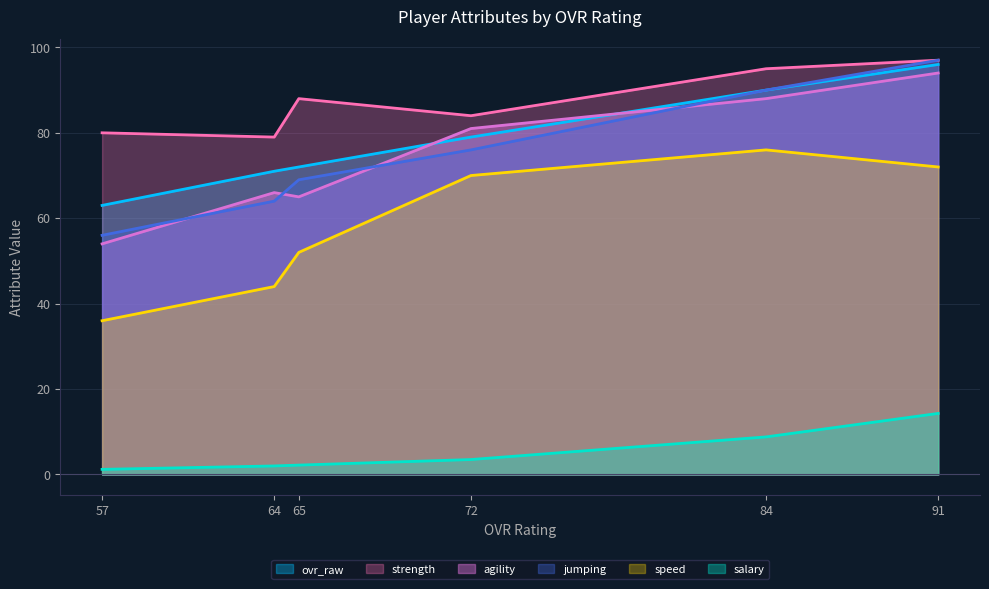

Reading left to right, extract all data points from this chart.

ovr_raw: 63.0	71.0	72.0	79.0	90.0	96.0
salary: 1.2	2.0	2.2	3.5	8.8	14.3
strength: 80.0	79.0	88.0	84.0	95.0	97.0
speed: 36.0	44.0	52.0	70.0	76.0	72.0
agility: 54.0	66.0	65.0	81.0	88.0	94.0
jumping: 56.0	64.0	69.0	76.0	90.0	97.0